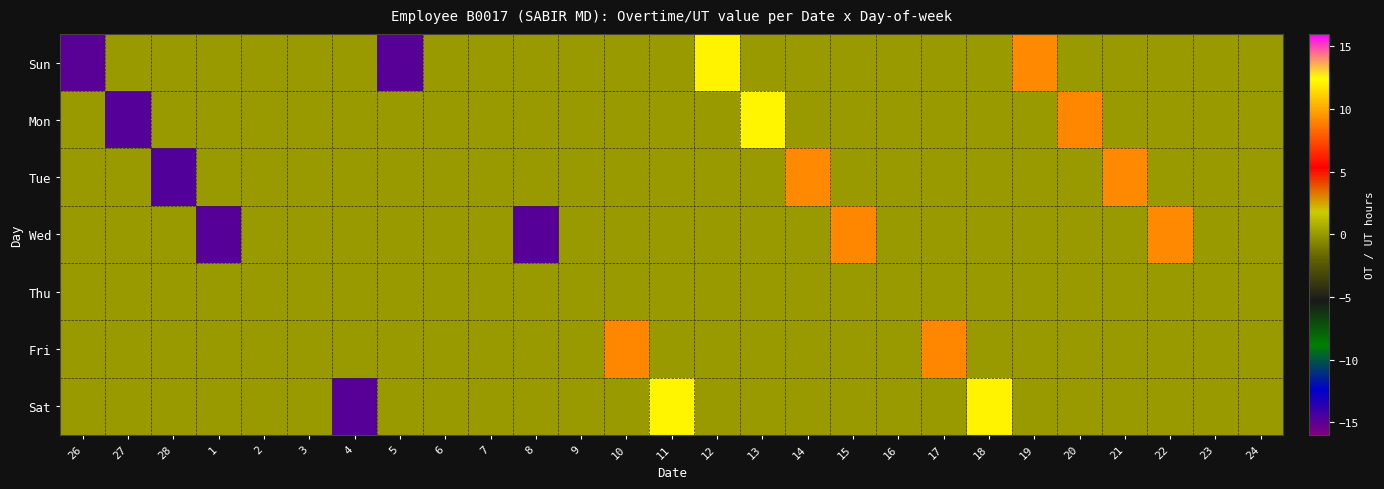

What is the total value across all series at 27?

-14.8